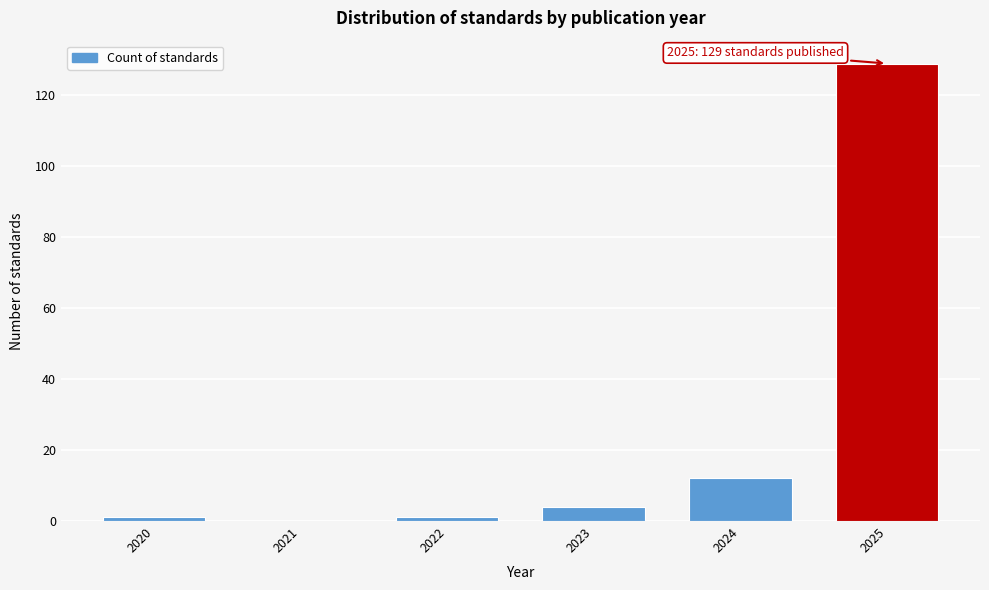

Reading left to right, extract all data points from this chart.

2020=1	2021=0	2022=1	2023=4	2024=12	2025=129